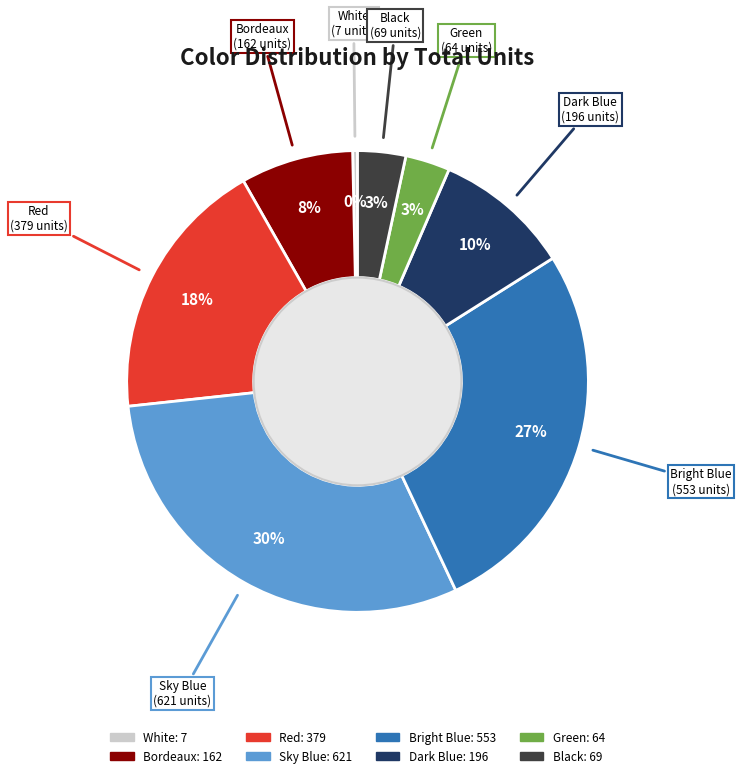

Is the sum of Black and Bright Blue greater than half?

No